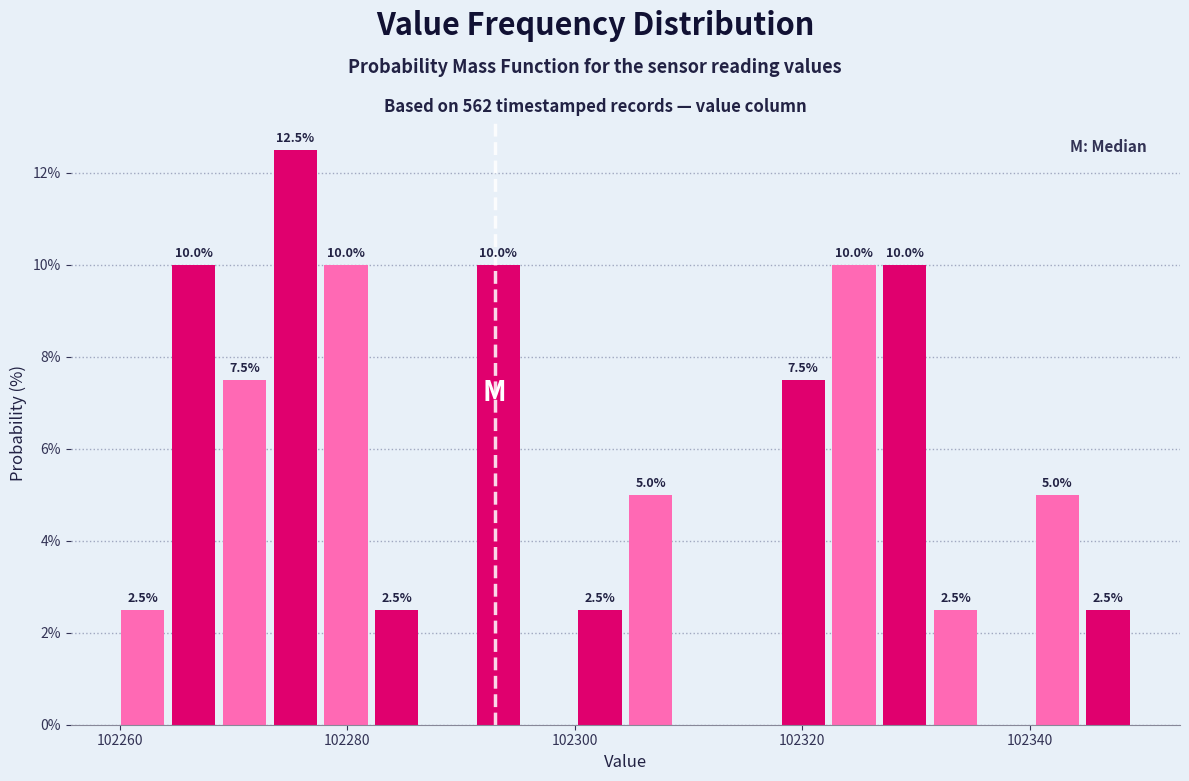

Read against the x-axis, roughly where is the centre of the tallest bar?

102276